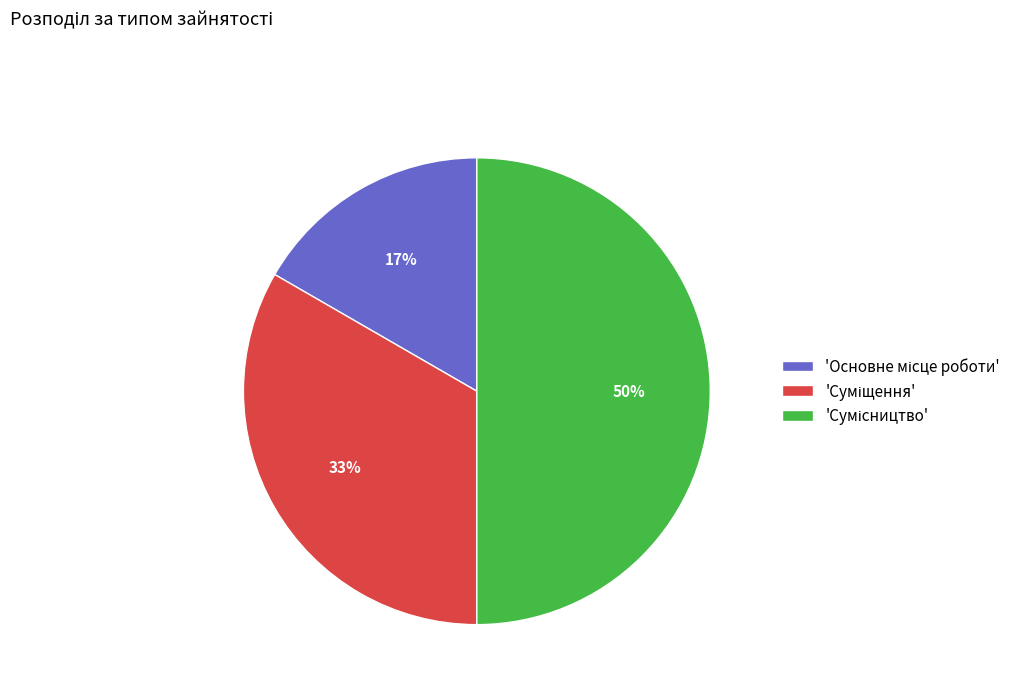

To the nearest percent, what is the average slice percentage?

33%